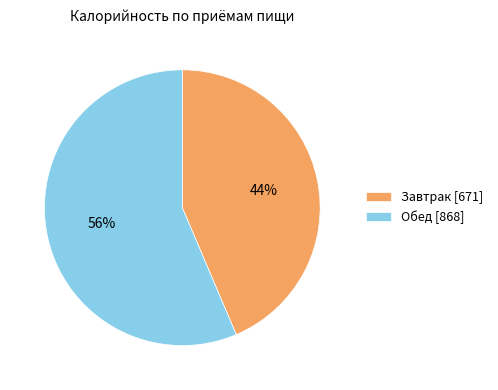

How many segments does this pie chart have?

2